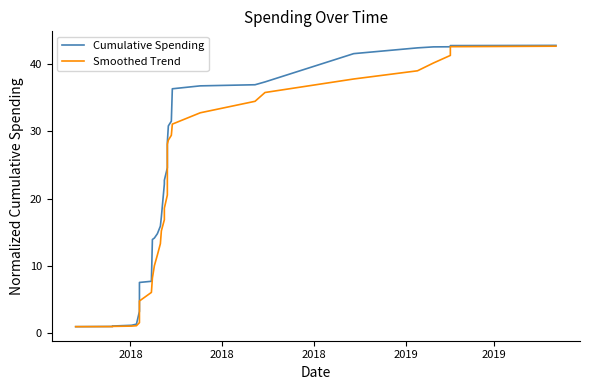

What is the difference between the maximum and minimum values in the Cumulative Spending series?

41.7